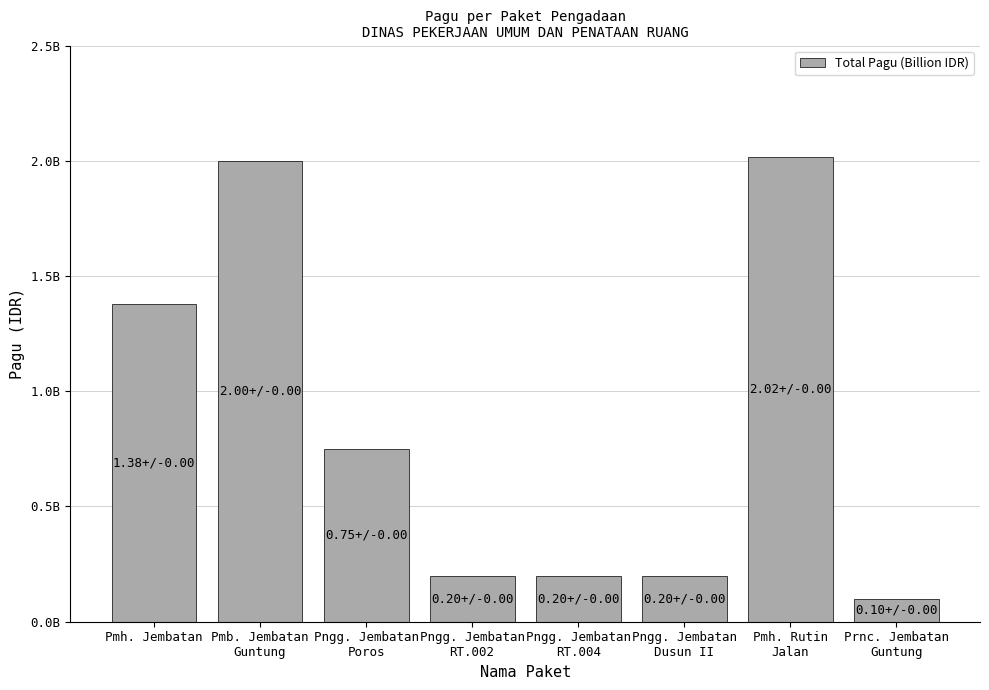

Are the bars horizontal?

No